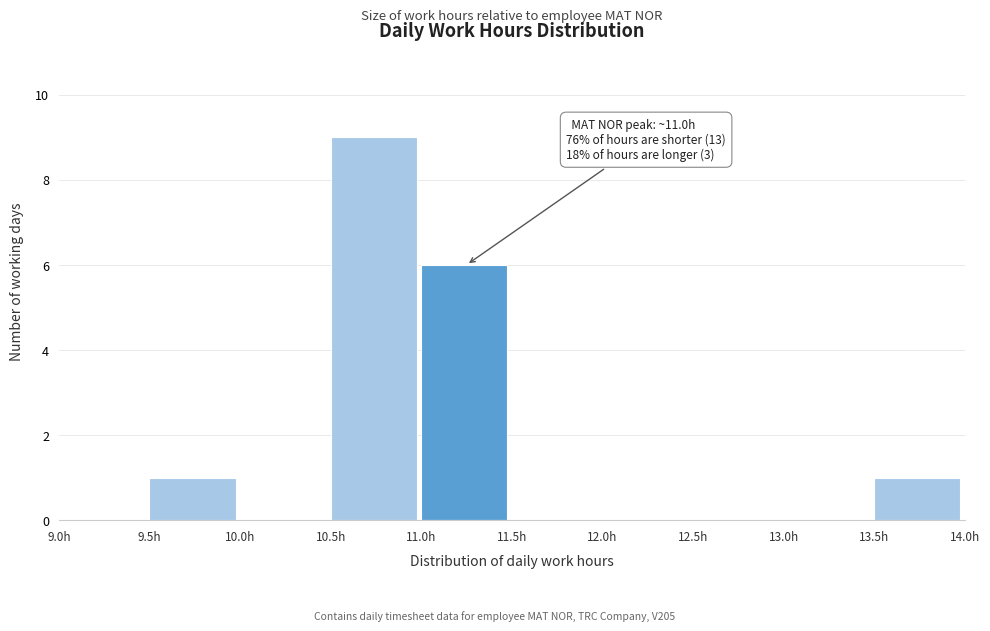

Over which range of the x-axis is the bar tallest?

10.5 to 11.0